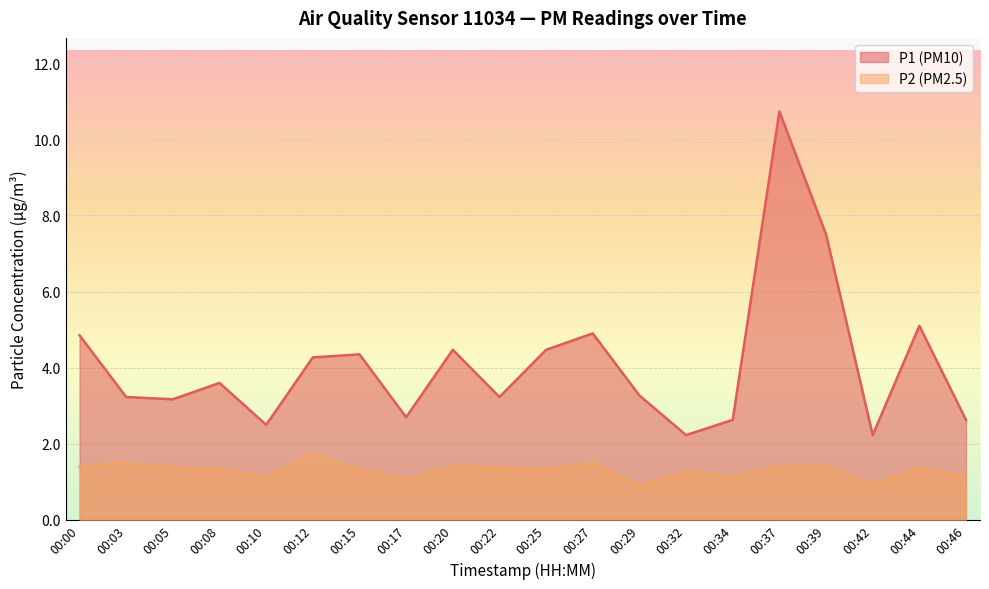

True or false: P1 and P2 cross at least once.

False